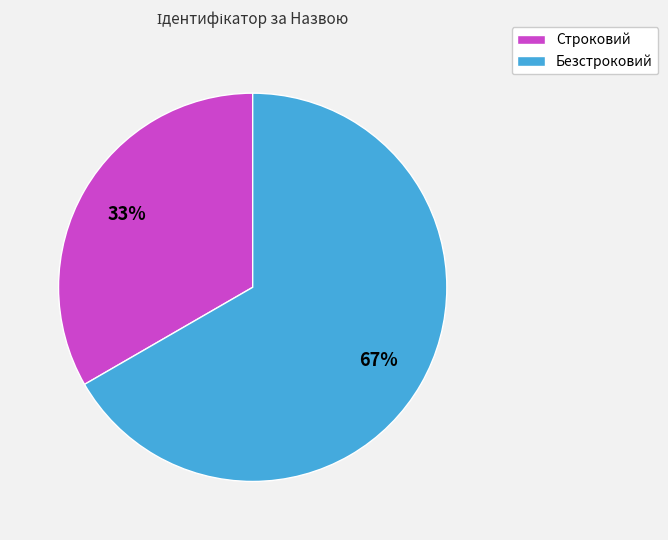

How many slices are in this pie chart?

2